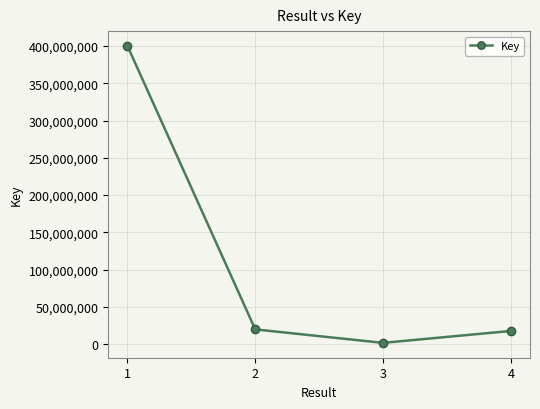

True or false: the data has more than 0 interior local peaks.

False